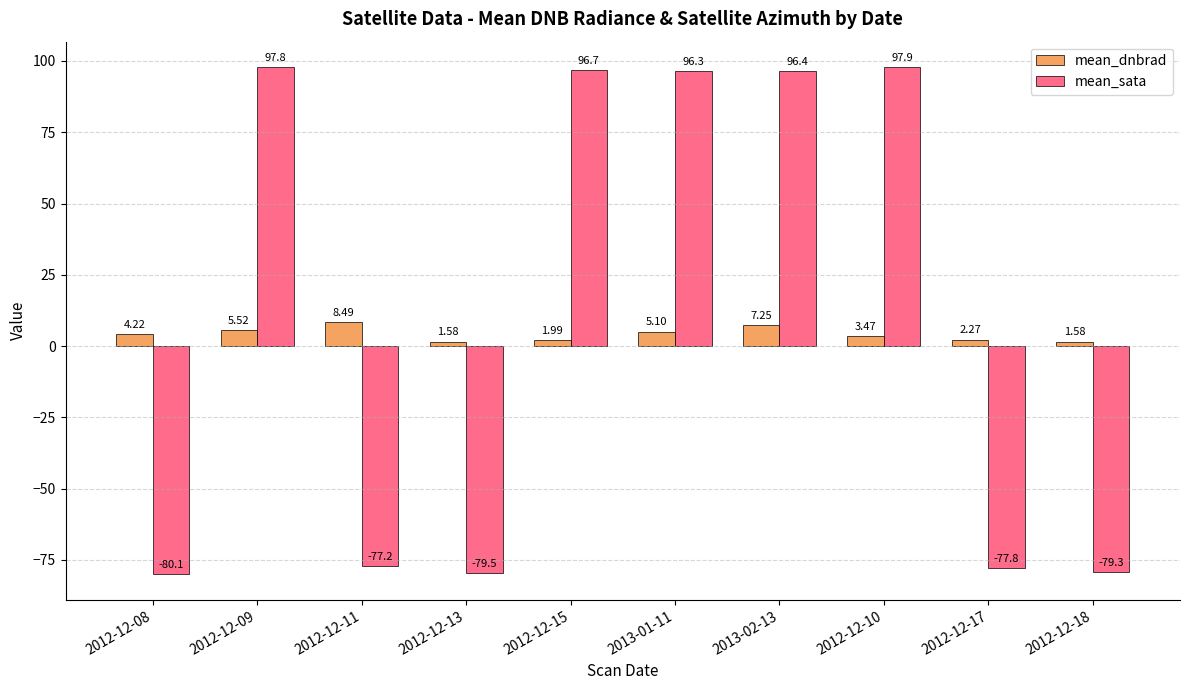

What is the label of the 4th bar from the right?

2013-02-13